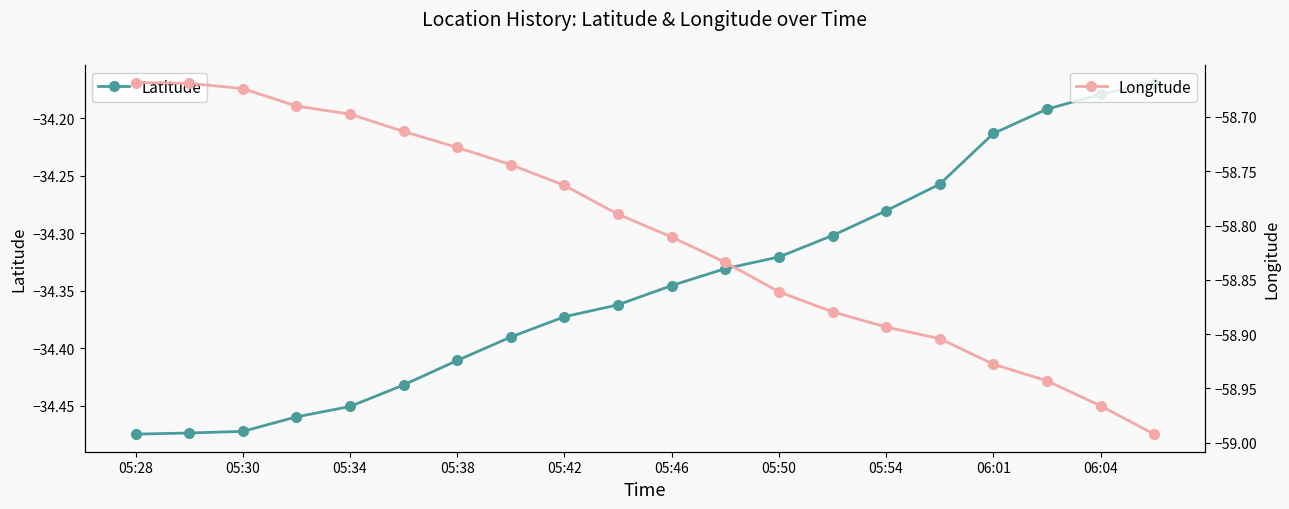

The Latitude series shows -7.9 at 05:54. True or false?

False